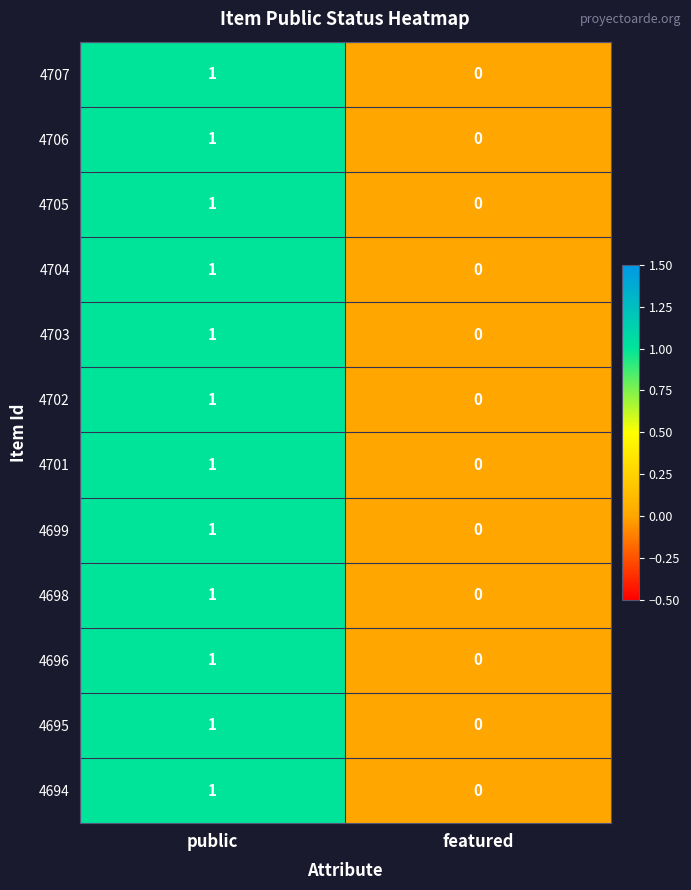

Reading right to left, what are all the values shown in this chart?

4707: featured=0	public=1
4706: featured=0	public=1
4705: featured=0	public=1
4704: featured=0	public=1
4703: featured=0	public=1
4702: featured=0	public=1
4701: featured=0	public=1
4699: featured=0	public=1
4698: featured=0	public=1
4696: featured=0	public=1
4695: featured=0	public=1
4694: featured=0	public=1